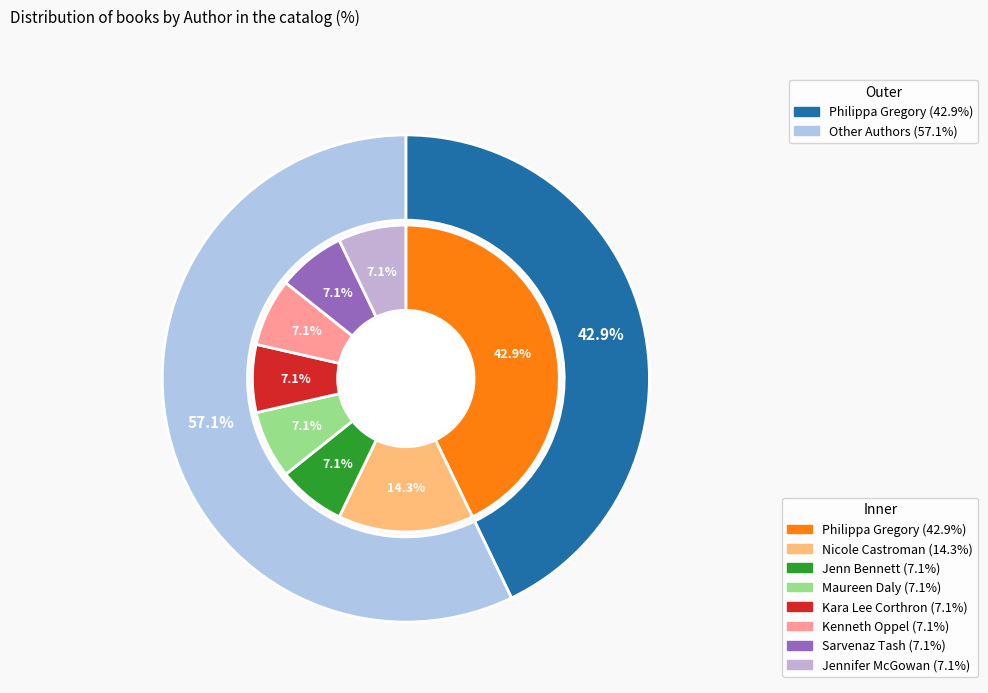

Which category has the smallest portion of the pie?

Jenn Bennett